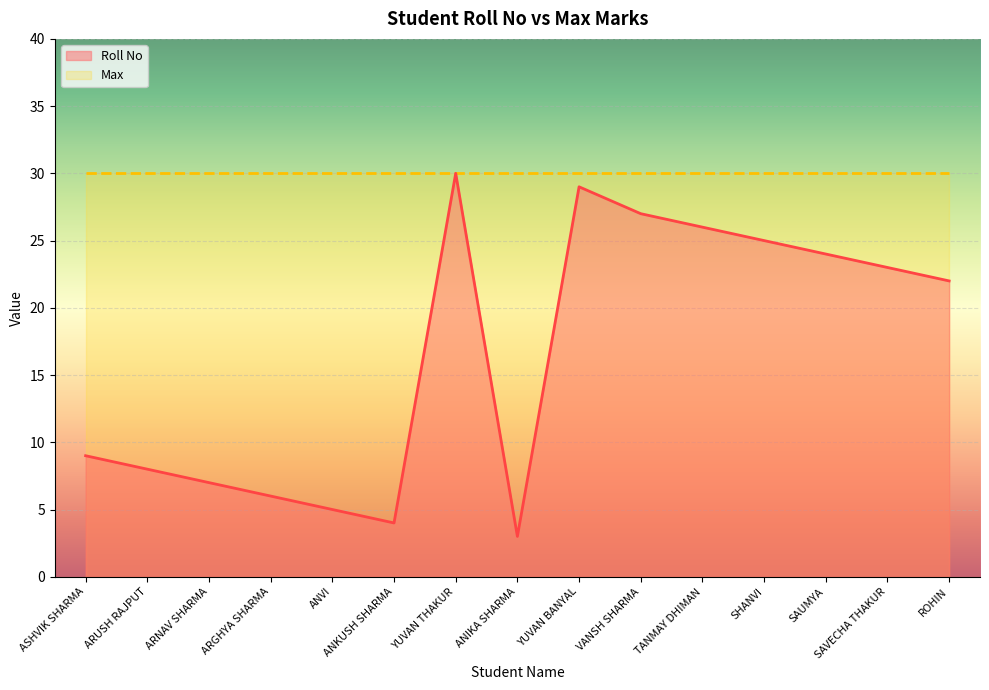

Is it true that the value at SAVECHA THAKUR is 31?

False